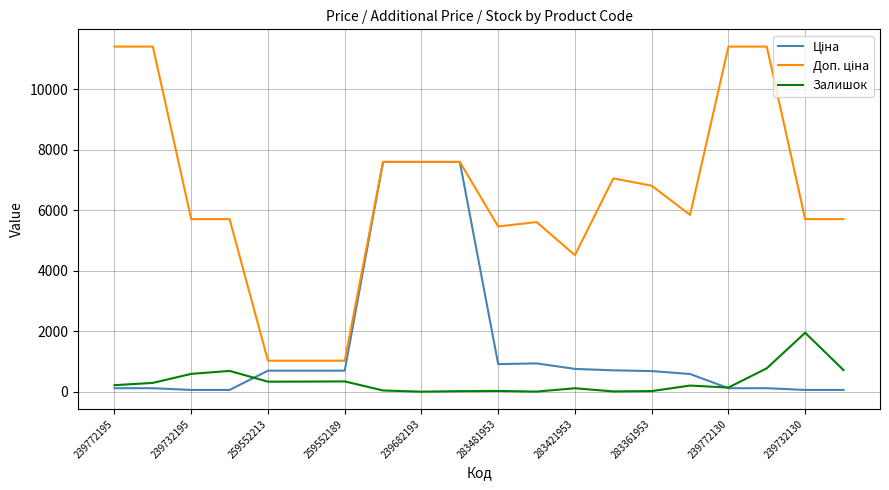

At how many categories does at least one series exceed 210?

20